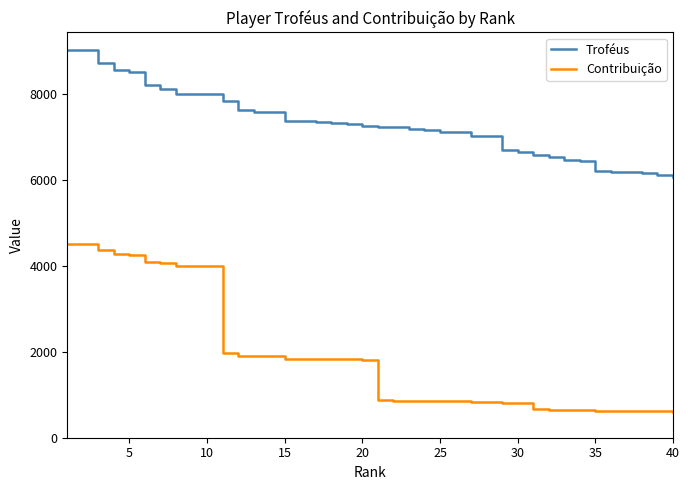

Which series has the largest total across all categories?

Troféus